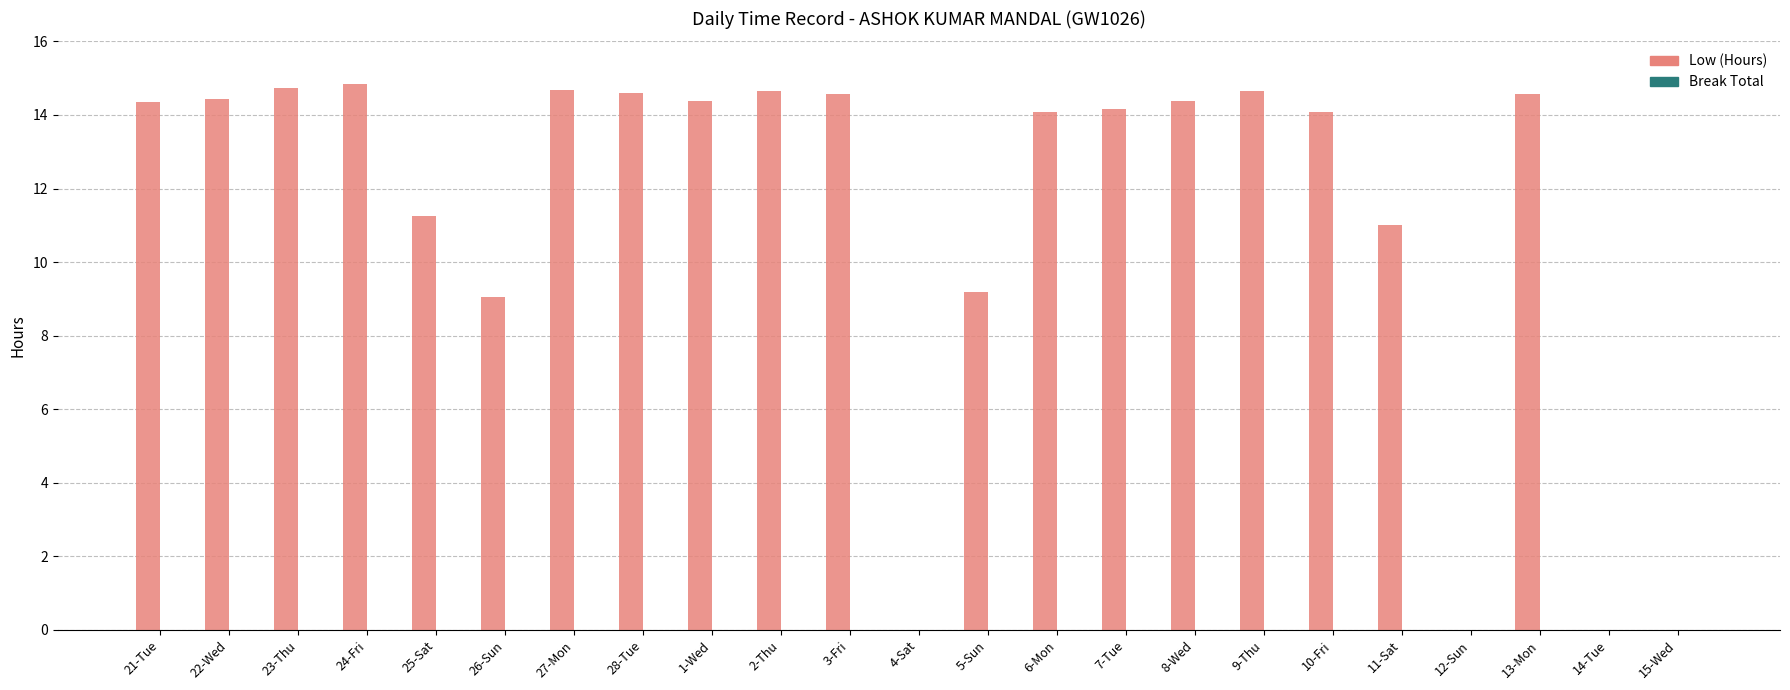

Is it true that the value at 23-Thu is 14.7?

True